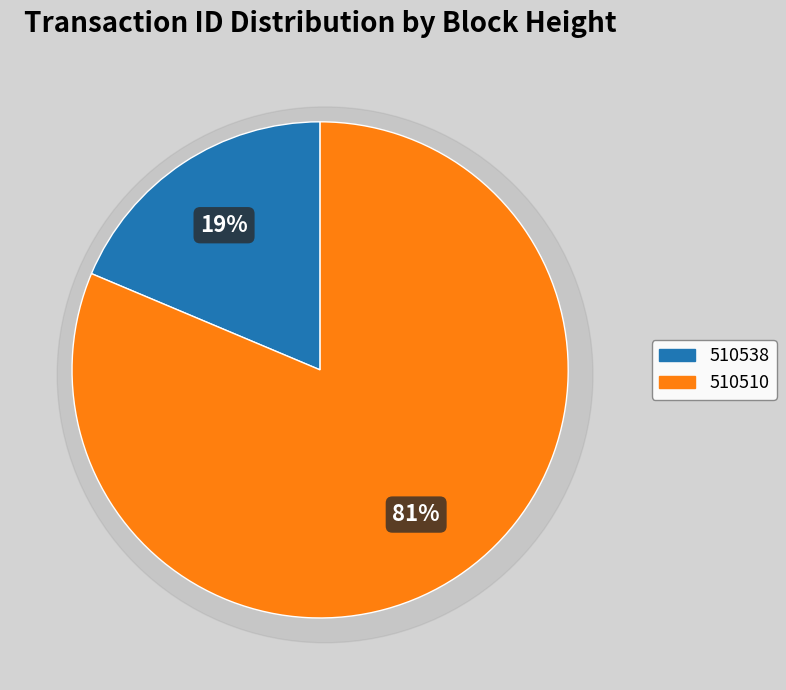

What percentage is the 510510 slice, to the nearest percent?

81%